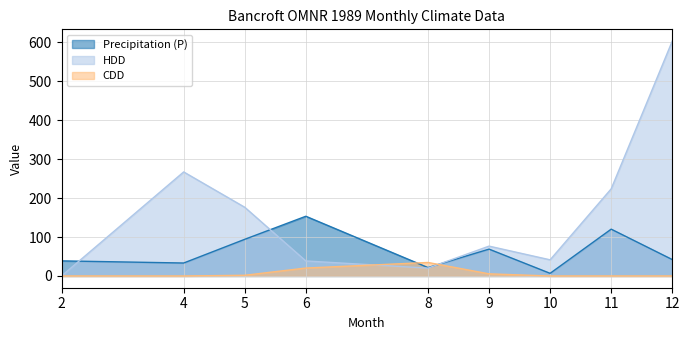

How many data points does each series have?

9